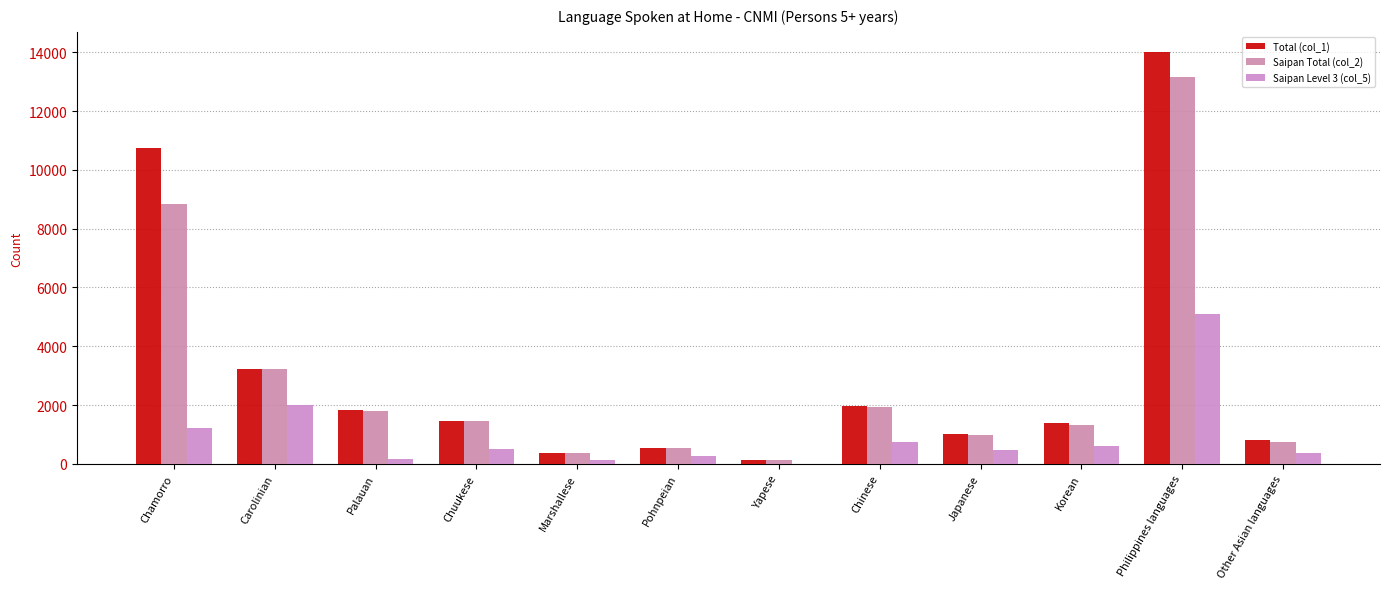

What are all the series names shown in the legend?

Total (col_1), Saipan Total (col_2), Saipan Level 3 (col_5)